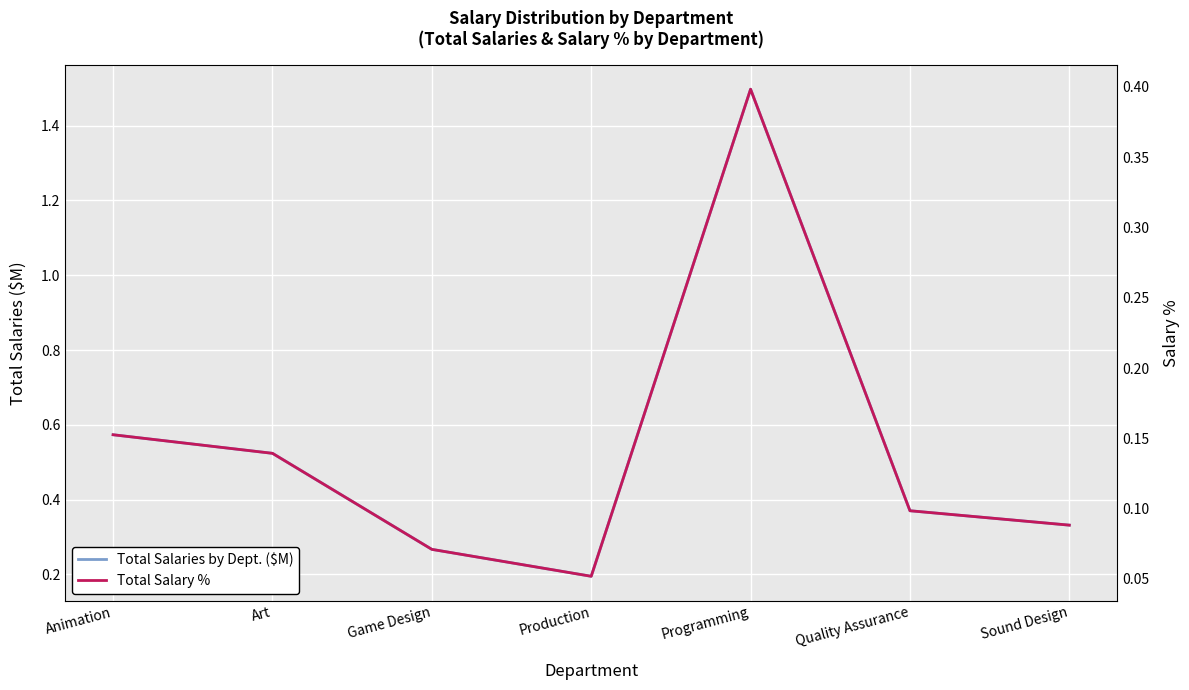

Between Quality Assurance and Sound Design, which series saw the biggest shift?

Total Salaries by Dept. ($M)